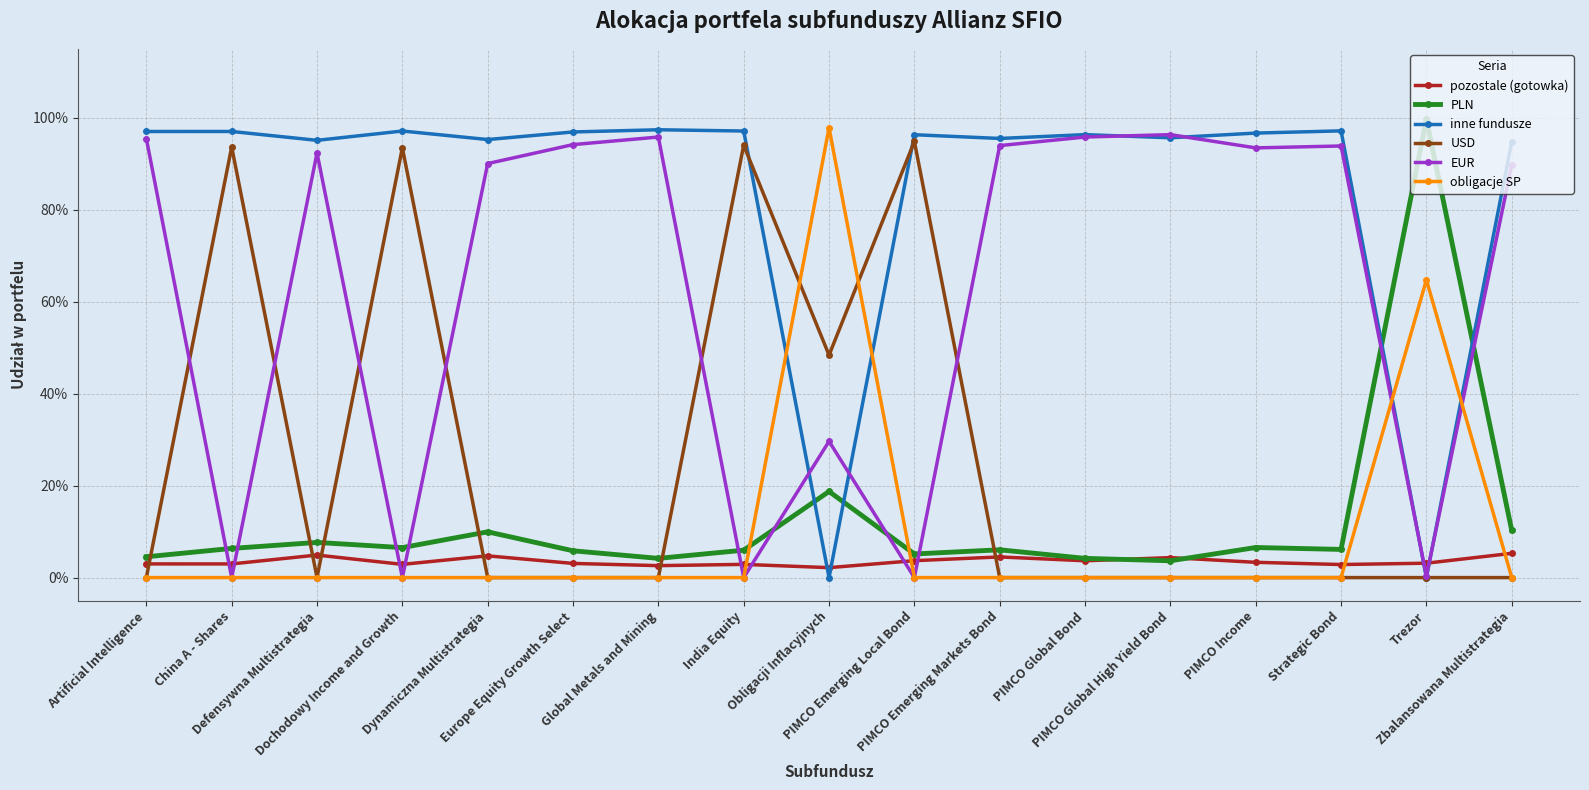

After their last crossing, which series has the higher values: EUR or USD?

EUR